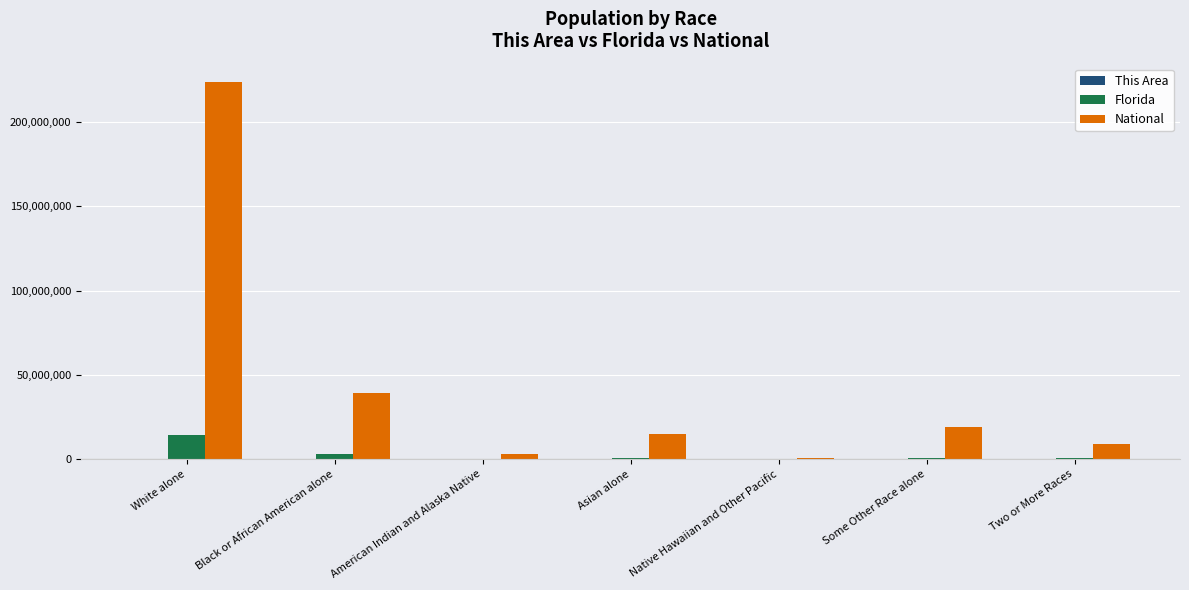

What is the spread (max minus min) of values at Native Hawaiian and Other Pacific?

539991